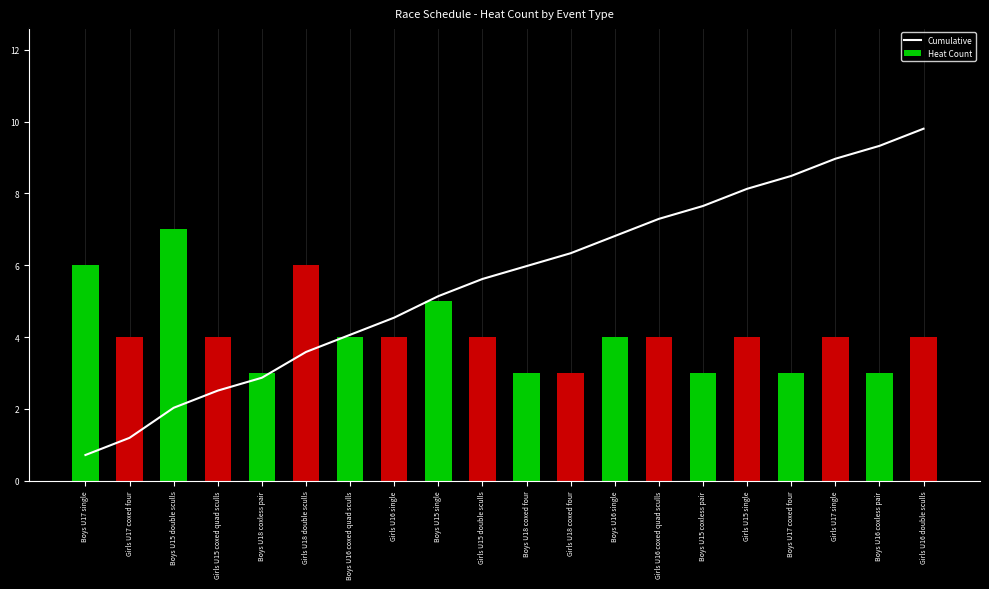

How many values in the Heat Count series exceed 4?

4